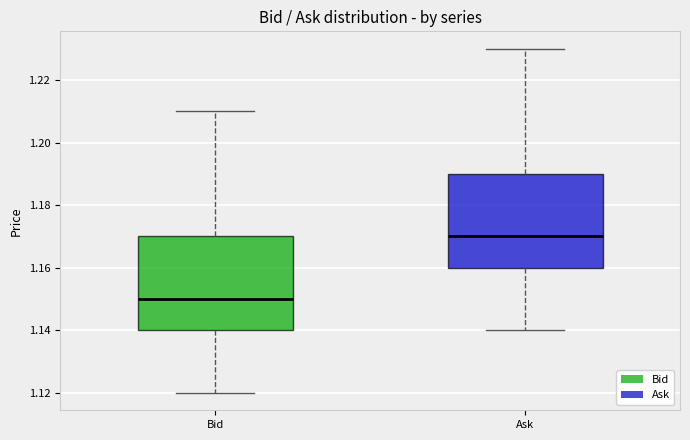

Where is the upper edge of the box for Ask on the y-axis? The values are not printed on the chart, so give them approximately, as read against the axis.

1.19